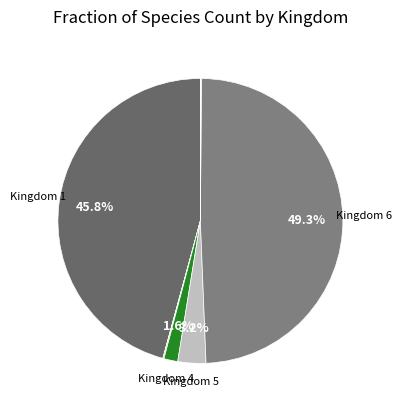

Is there a majority slice in this chart?

No